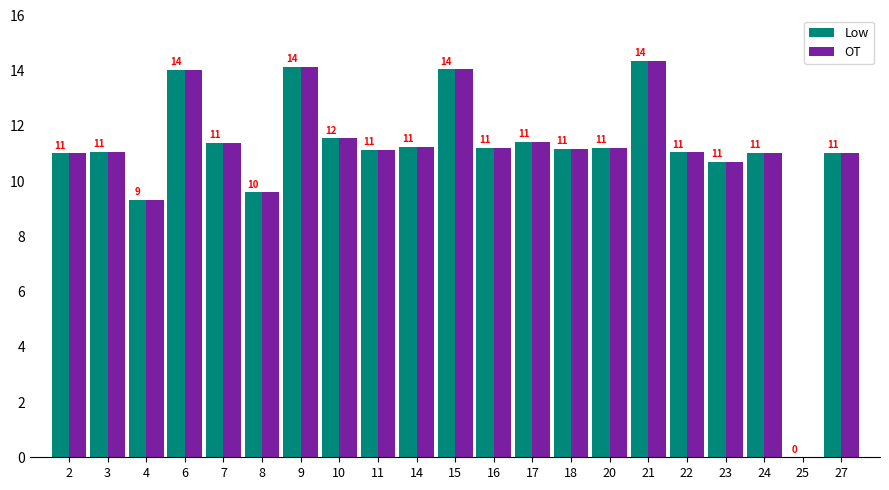

The value of Low at 18 is 17.0. True or false?

False